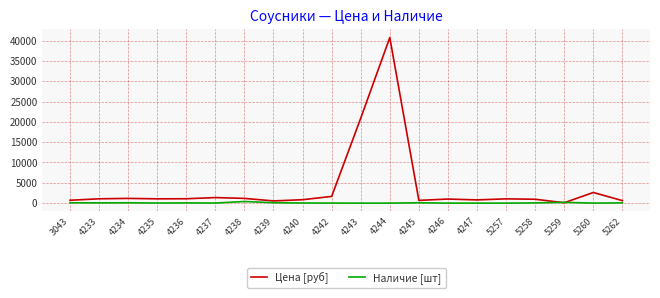

How many lines are shown in the chart?

2